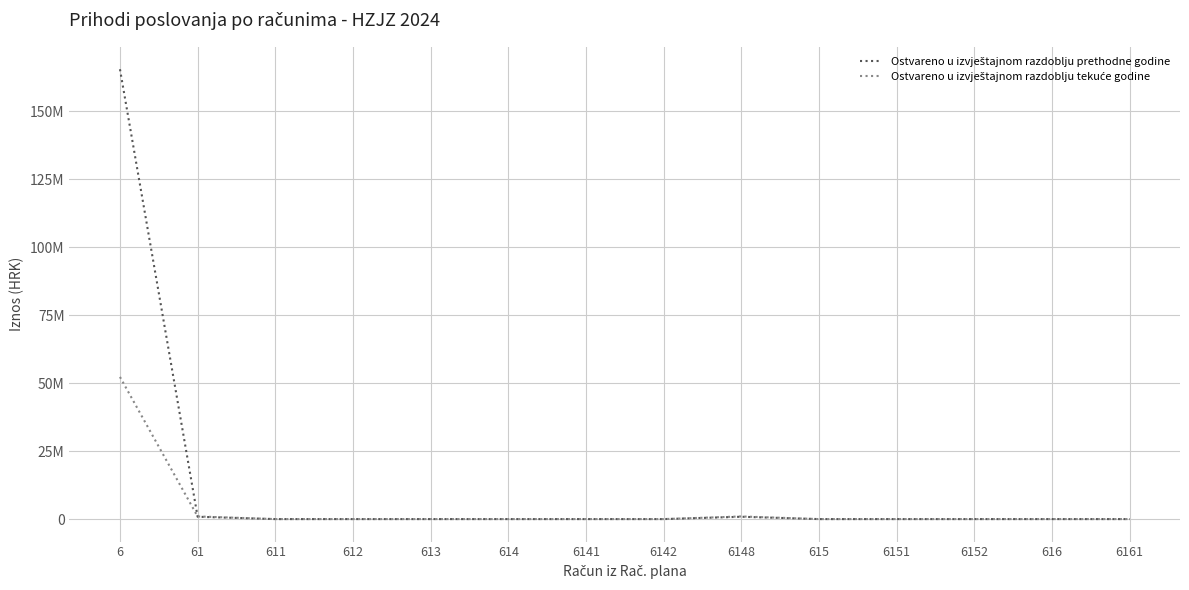

True or false: Ostvareno u izvještajnom razdoblju prethodne godine and Ostvareno u izvještajnom razdoblju tekuće godine intersect in this chart.

True